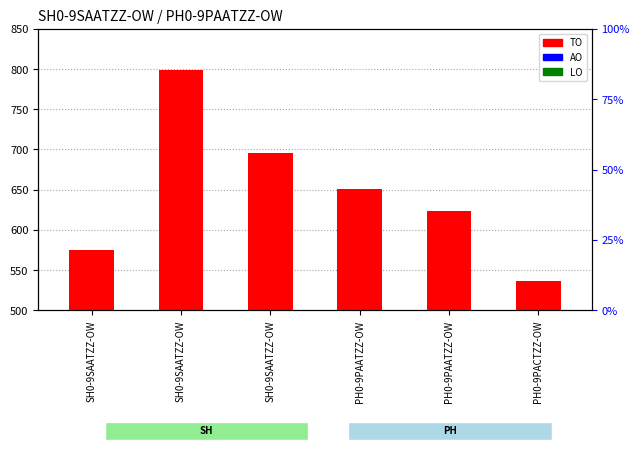

How many distinct data groups are displayed?

3